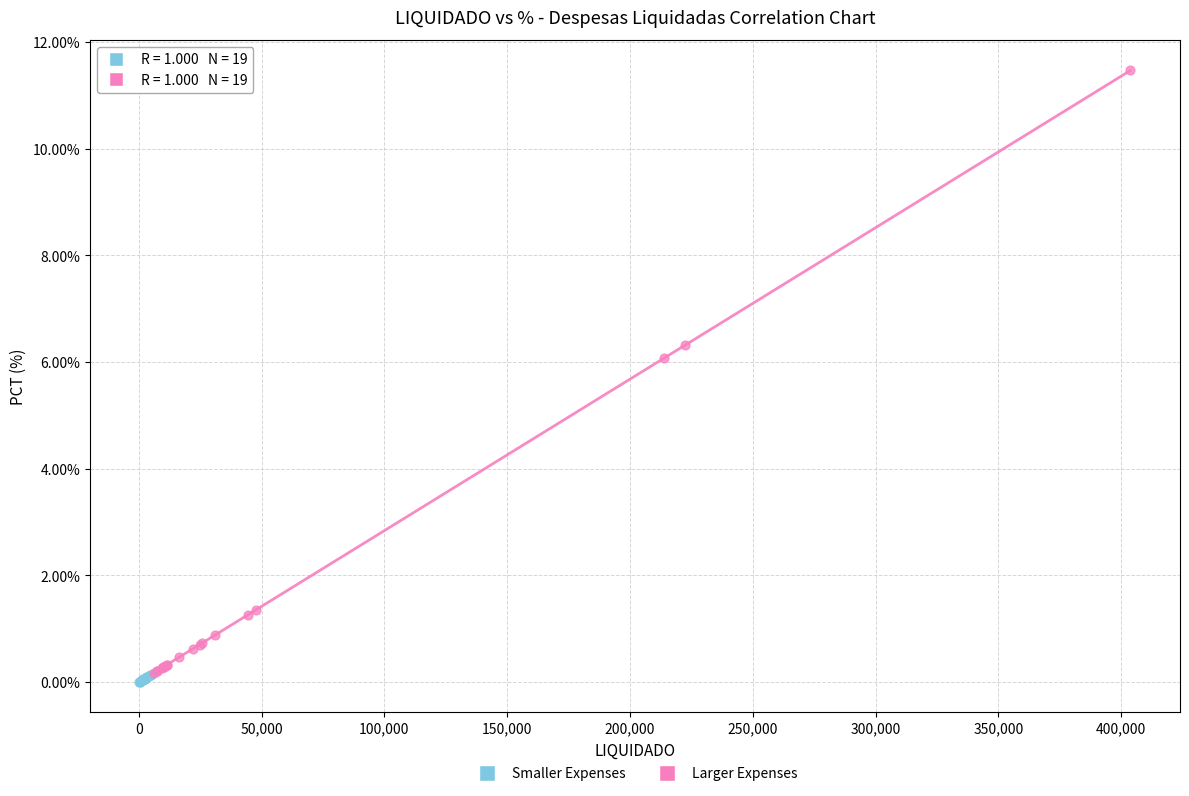

Which series contains the highest Y value?

Larger Expenses